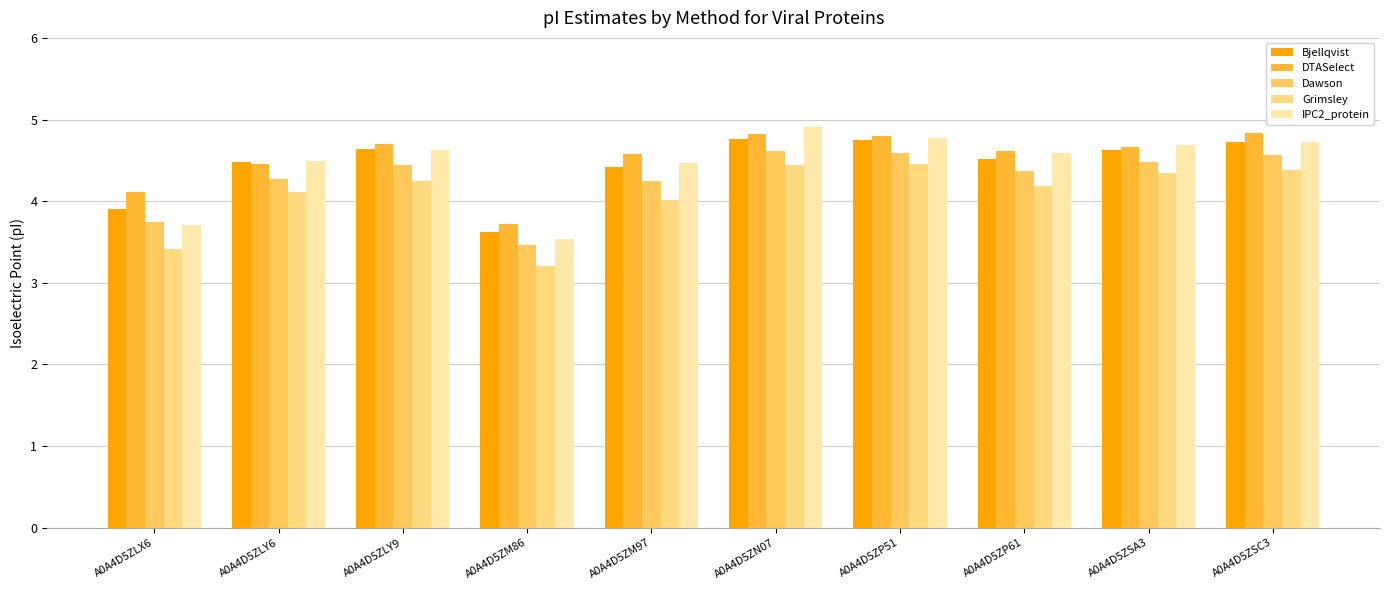

Is it true that Dawson equals 4.4 at A0A4D5ZP61?

True